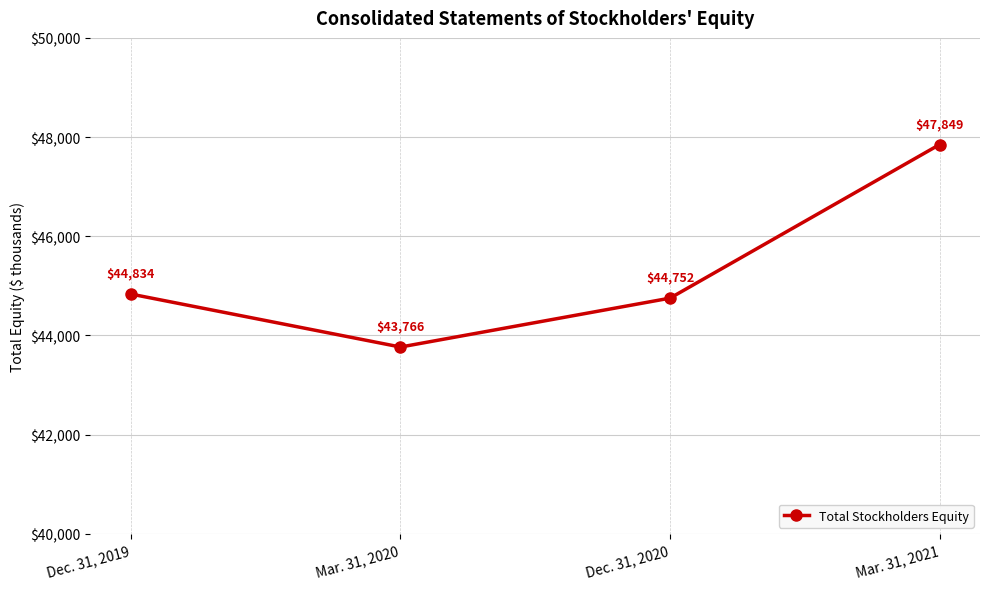

List the labels in order of value, smallest first.

Mar. 31, 2020, Dec. 31, 2020, Dec. 31, 2019, Mar. 31, 2021